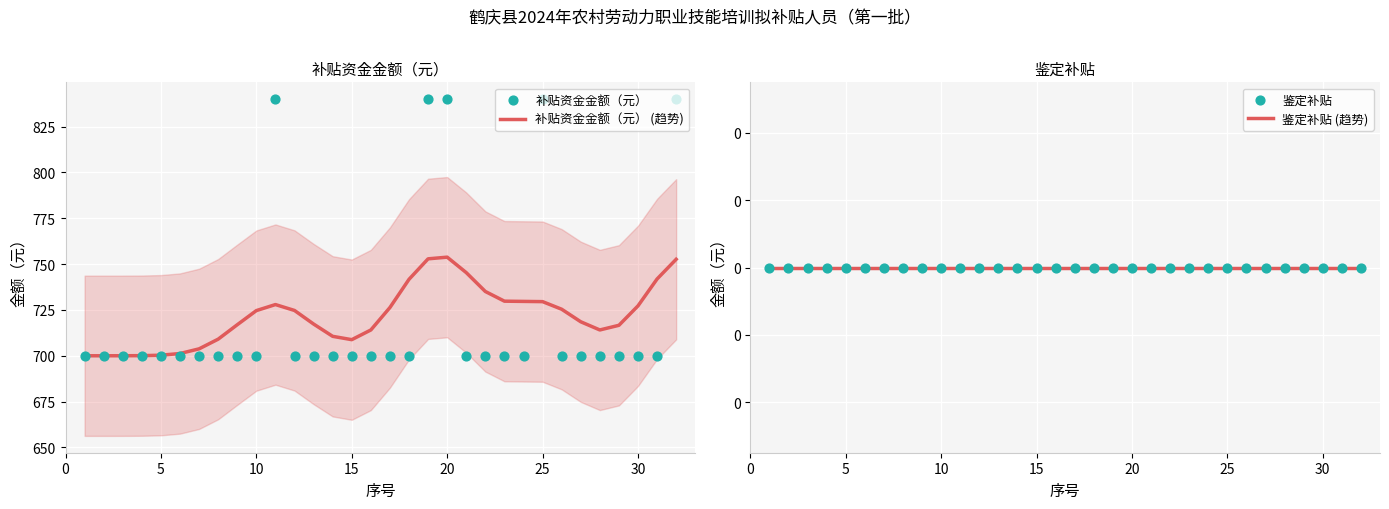

What is the highest value of the 补贴资金金额（元） (趋势) series?

753.8